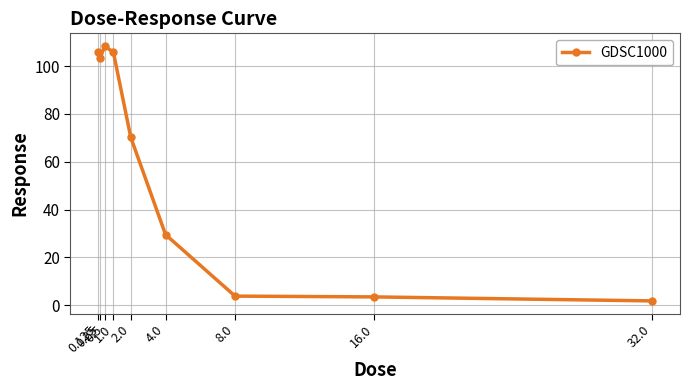

True or false: the data has more than 0 interior local peaks.

True